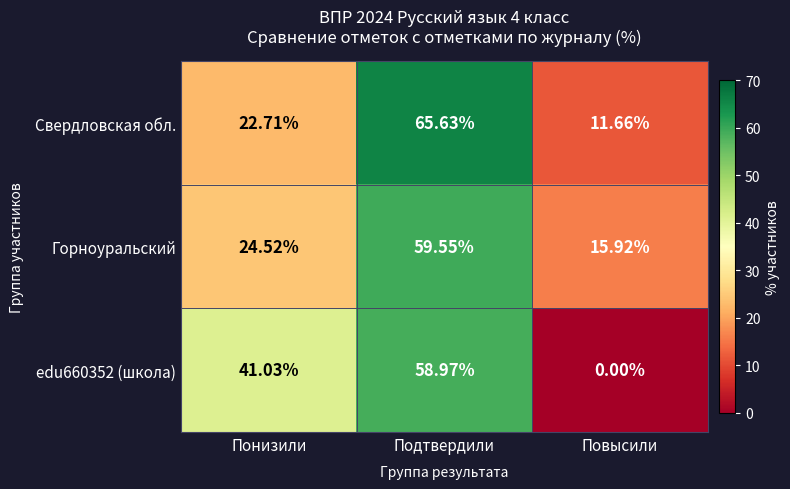

Where does the edu660352 (школа) series first go above 41?

Понизили